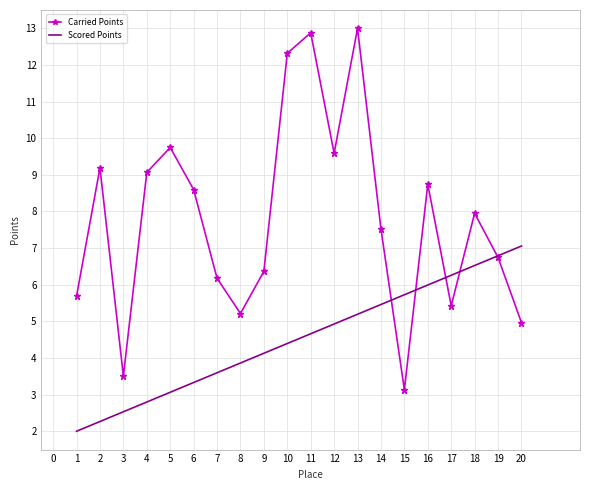

Which series ends up on top after the final intersection of Scored Points and Carried Points?

Scored Points